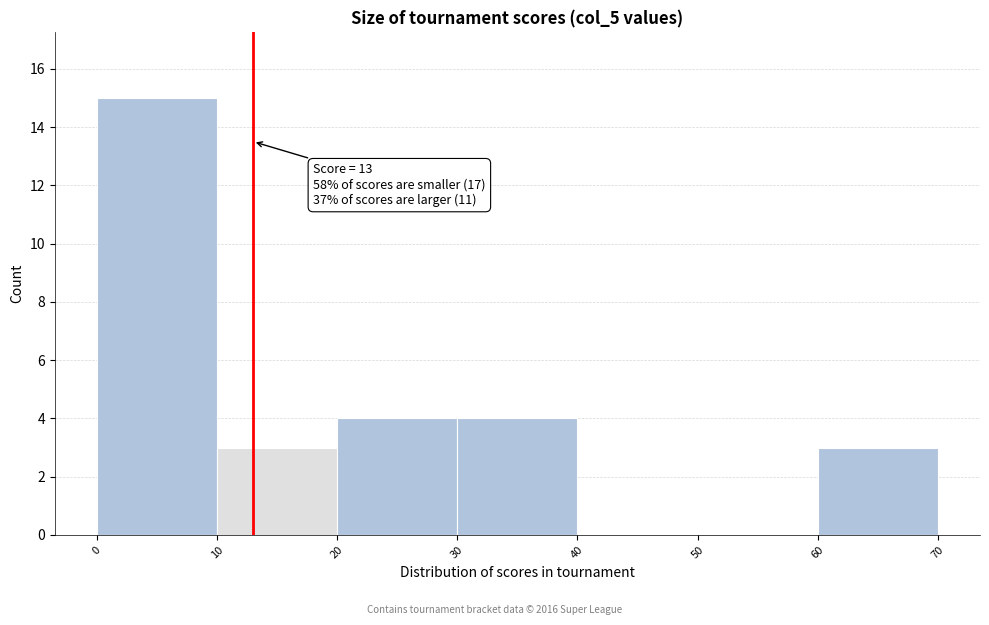

Over which range of the x-axis is the bar tallest?

0 to 10